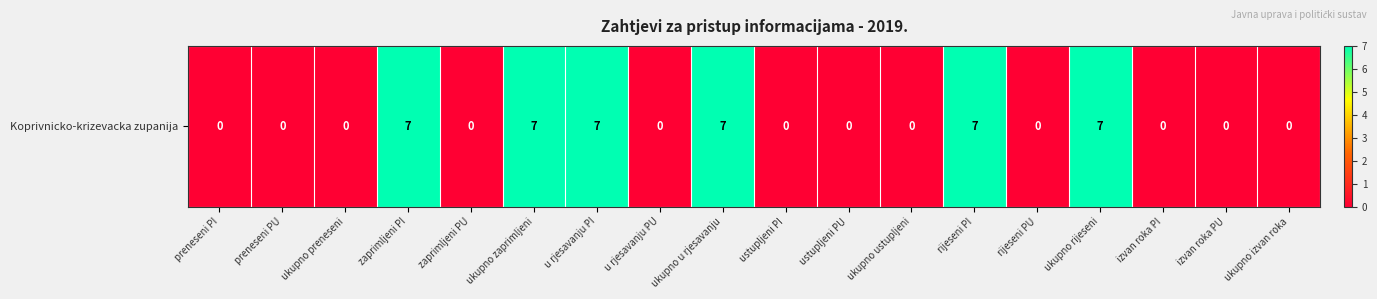

The chart shows a value of 0 at ukupno izvan roka. True or false?

True